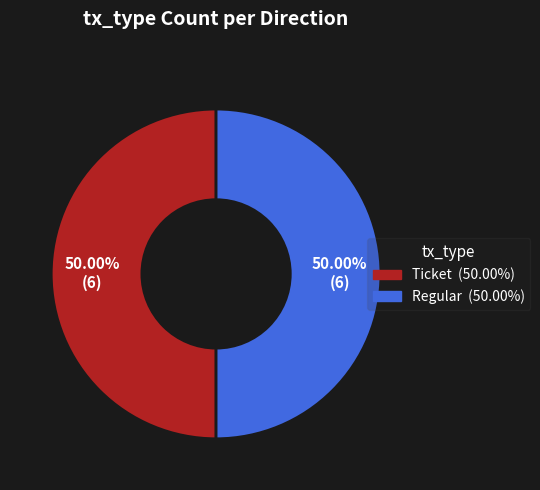

Is there any slice that represents more than half of the pie?

No